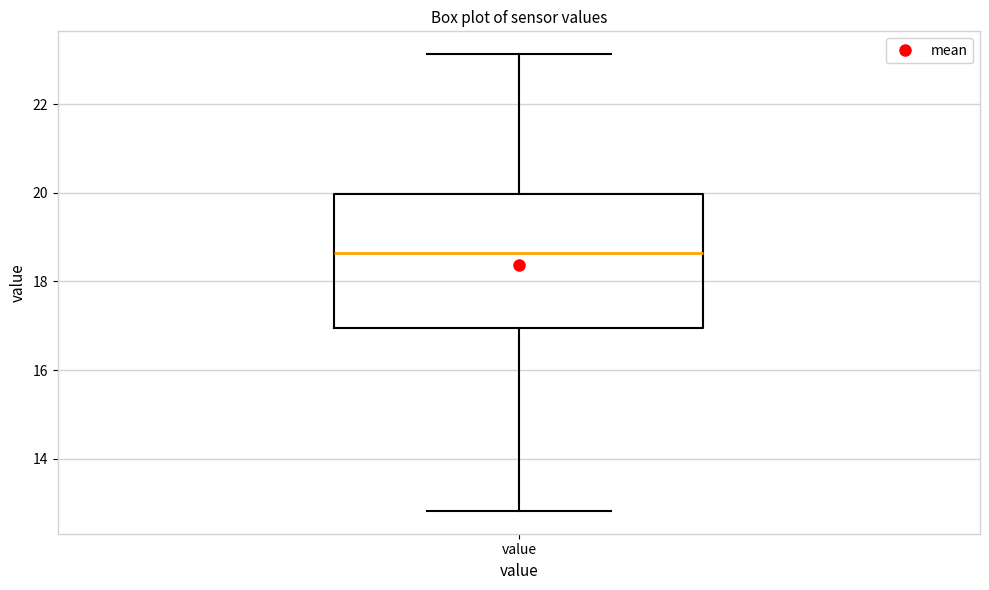

Where is the lower edge of the box for value on the y-axis? The values are not printed on the chart, so give them approximately, as read against the axis.

17.0